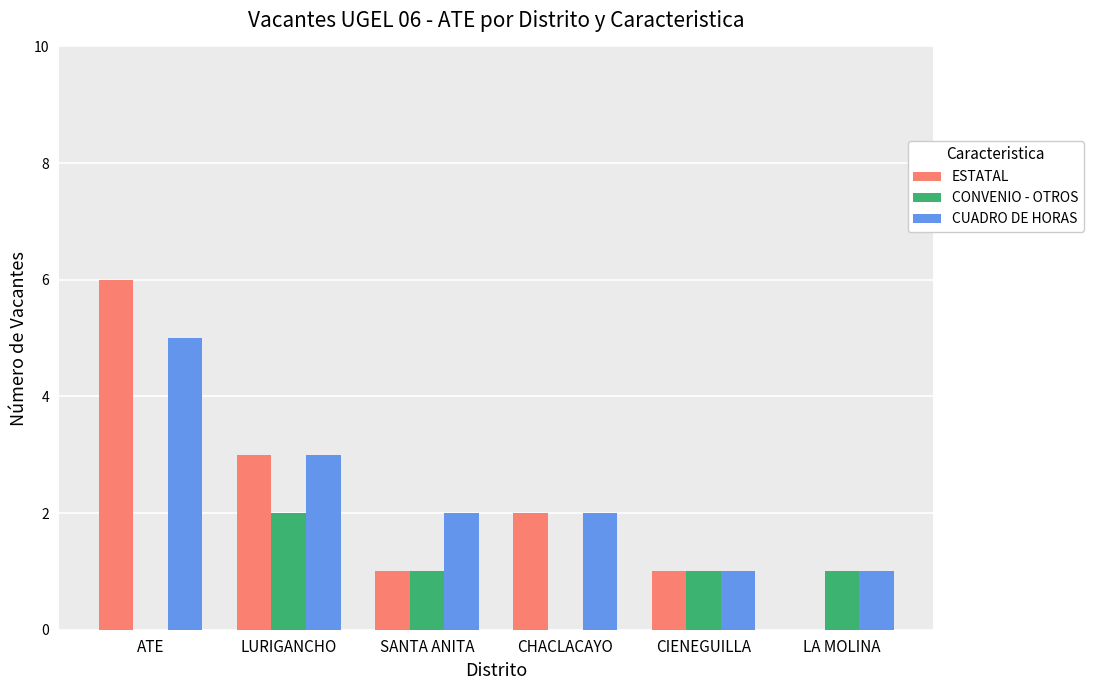

What is the sum of the ESTATAL values at ATE and SANTA ANITA?

7